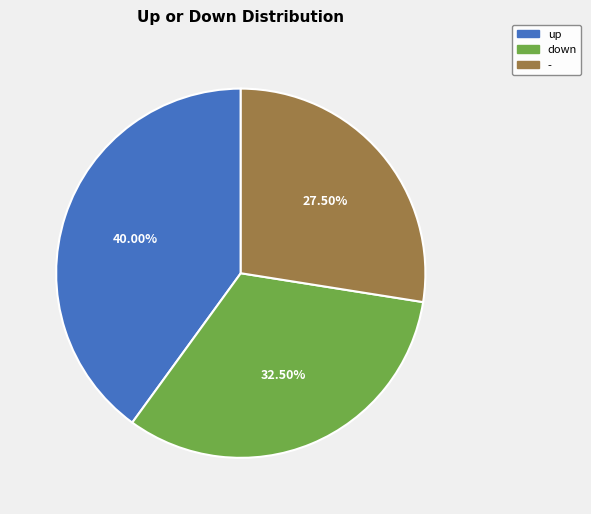

What is the largest slice in the pie chart?

up